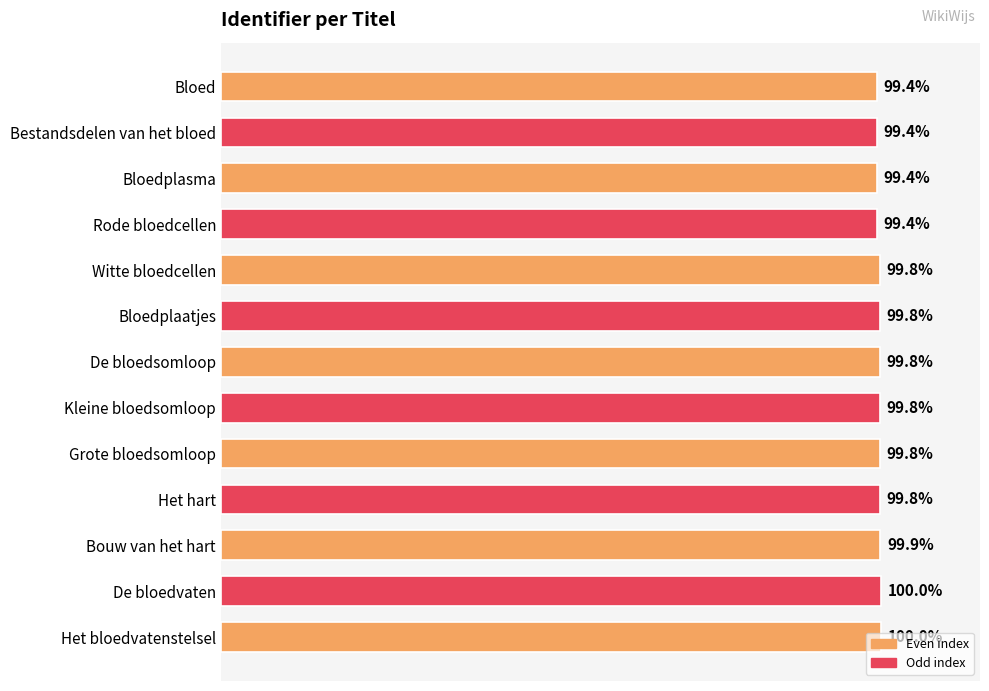

Are the bars horizontal?

Yes